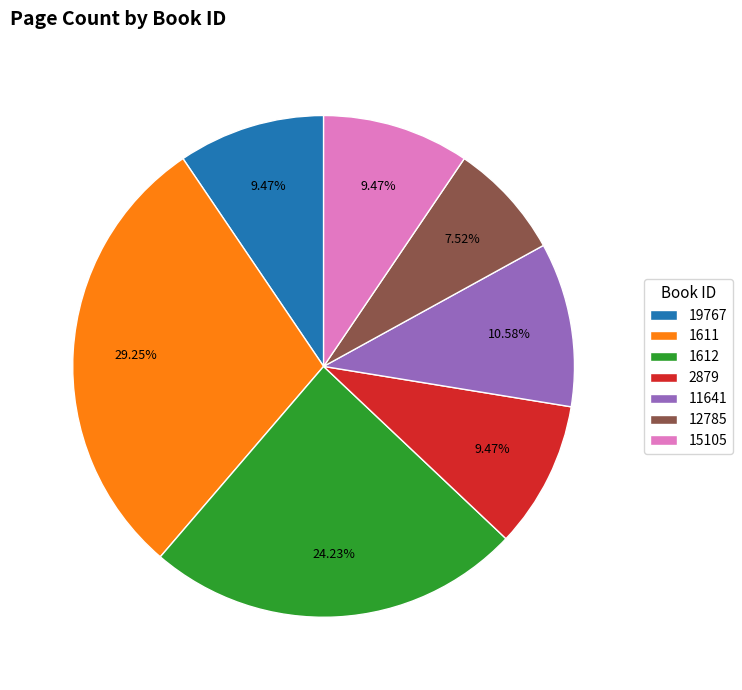

How many segments does this pie chart have?

7